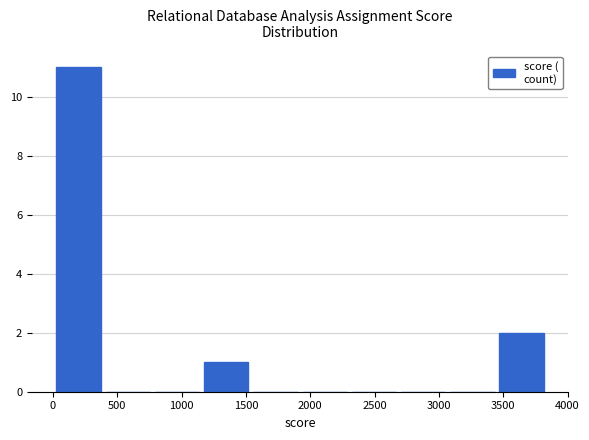

Reading left to right, list every bar in this chart as the range it spans on the x-axis followed by its height. Neither the bar edges nor the heights are printed on the chart, so give them approximately, as read against the axes.

0 to 400: 11
400 to 750: 0
750 to 1150: 0
1150 to 1550: 1
1550 to 1900: 0
1900 to 2300: 0
2300 to 2700: 0
2700 to 3050: 0
3050 to 3450: 0
3450 to 3850: 2